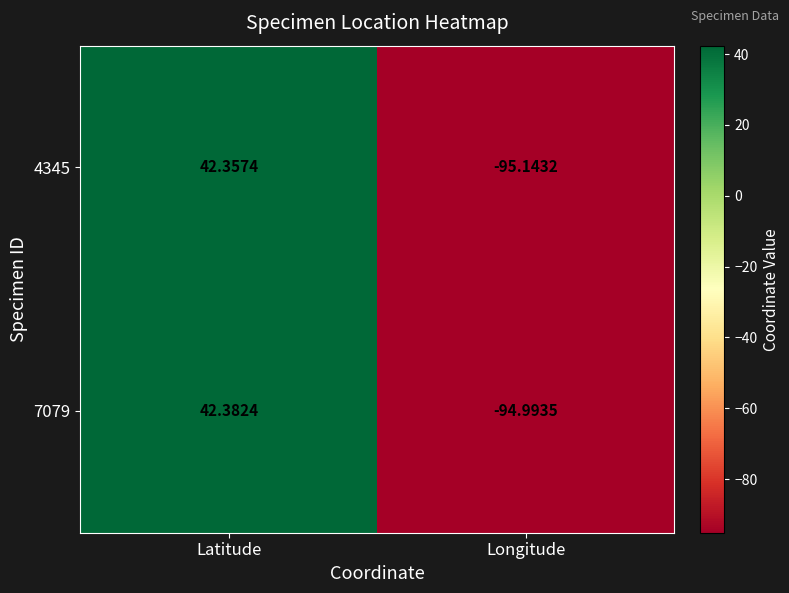

How many data points does each series have?

2